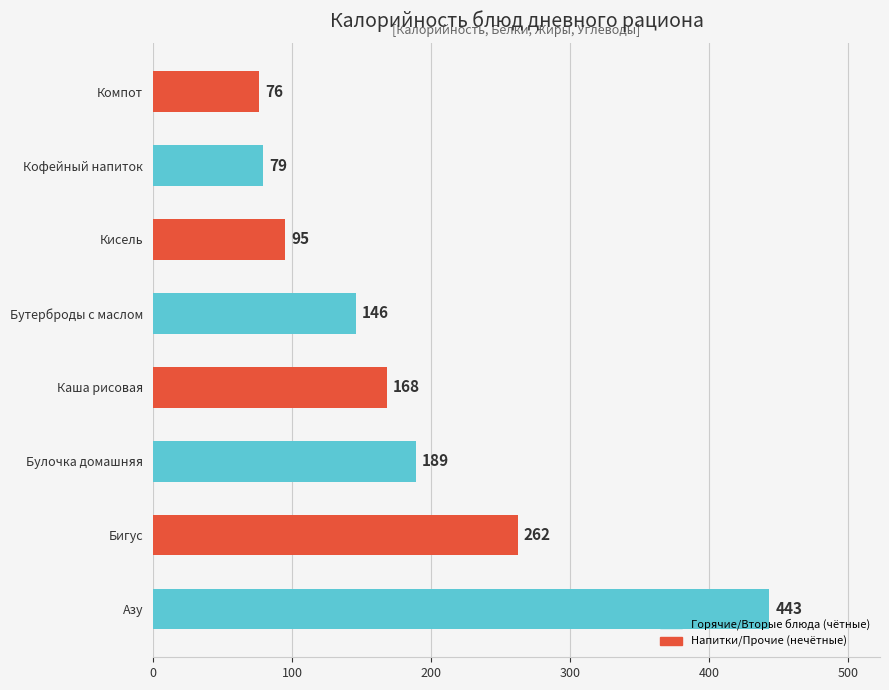

Is it true that the value at Булочка домашняя is 189.0?

True